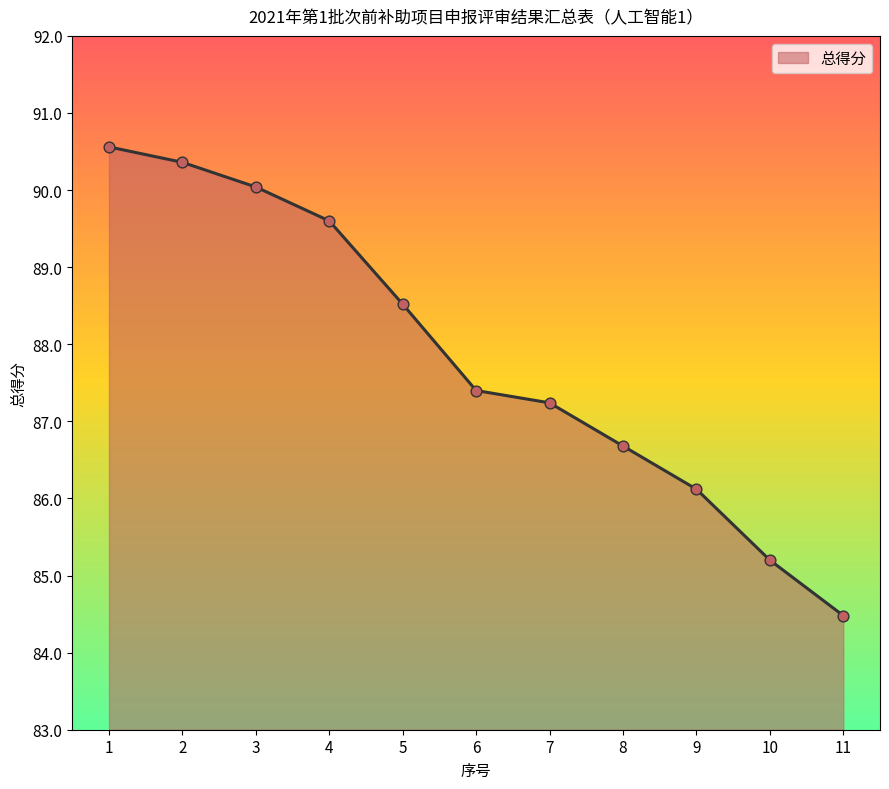

Which has a higher value, 3 or 6?

3